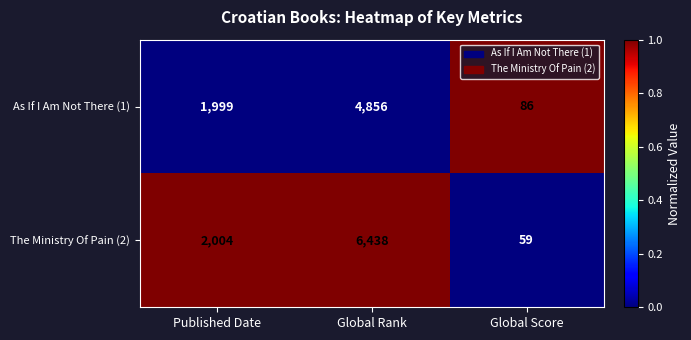

What is the difference between the highest and lowest values at Global Score?

27